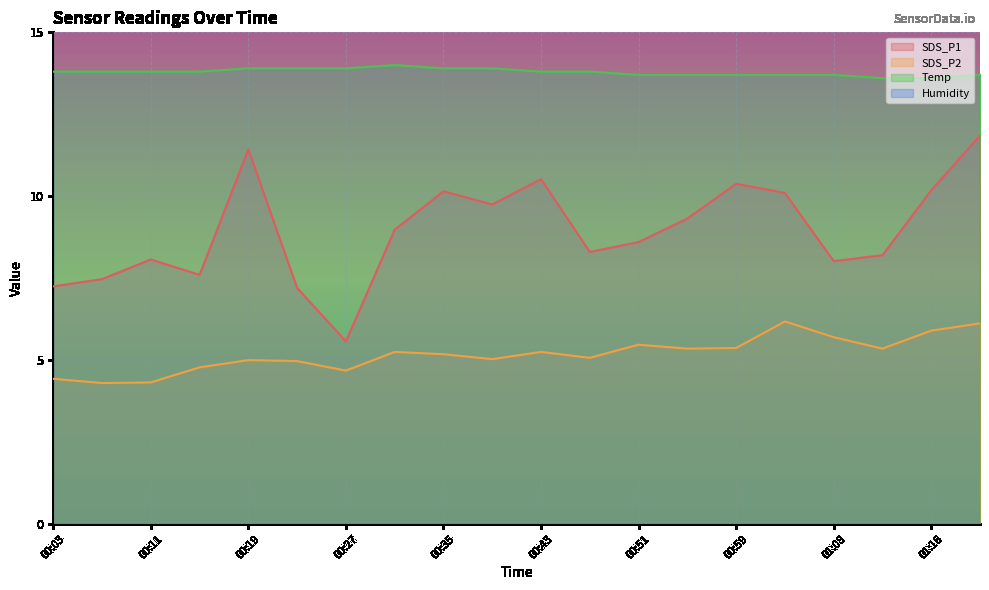

Rank the series by their maximum value, from lowest to highest.

SDS_P2, SDS_P1, Temp